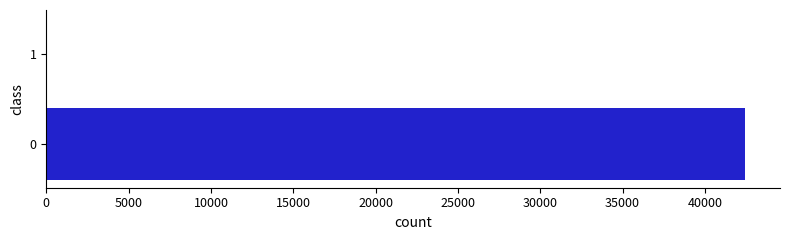

What is the maximum value shown in the chart?

42435